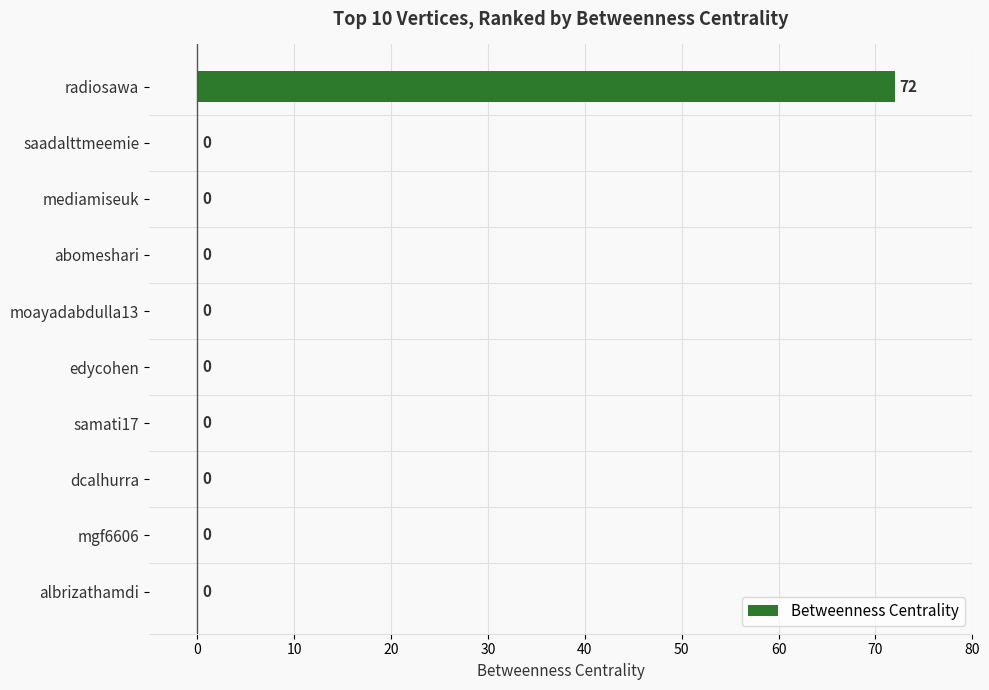

True or false: the data shows -25 at moayadabdulla13.

False